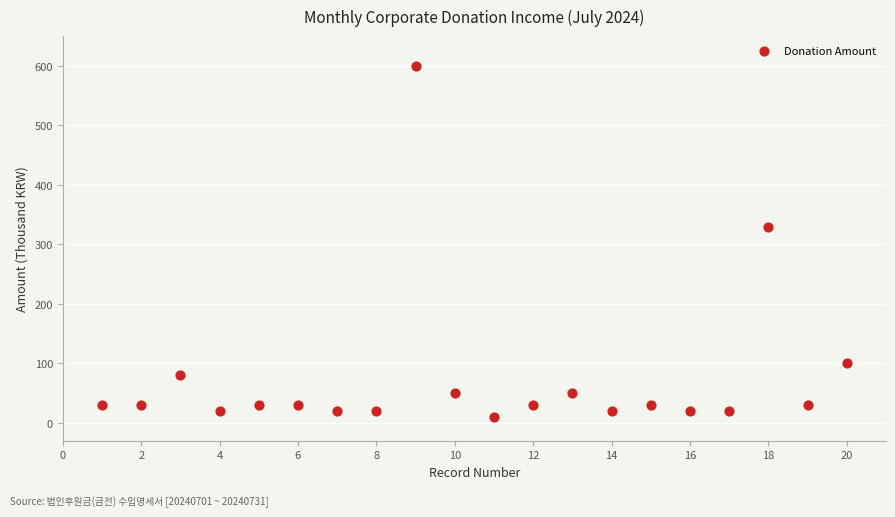

What Y value in the scatter plot is closest to 305?

330